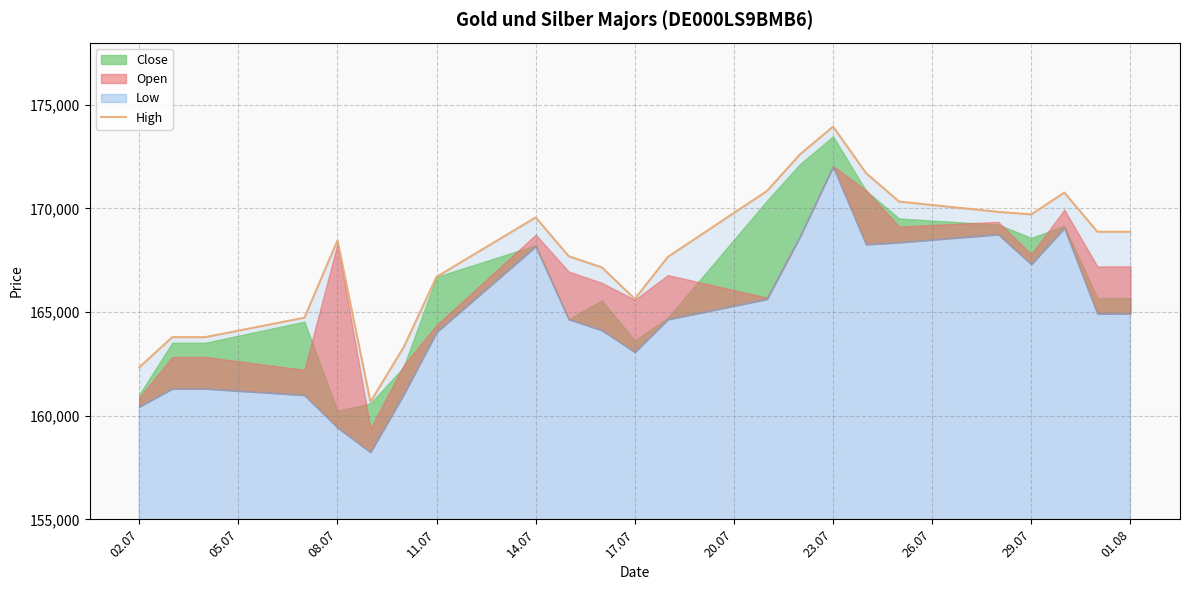

Approximately how many times larger is the value at 20.07 compared to 11.07?

1.0